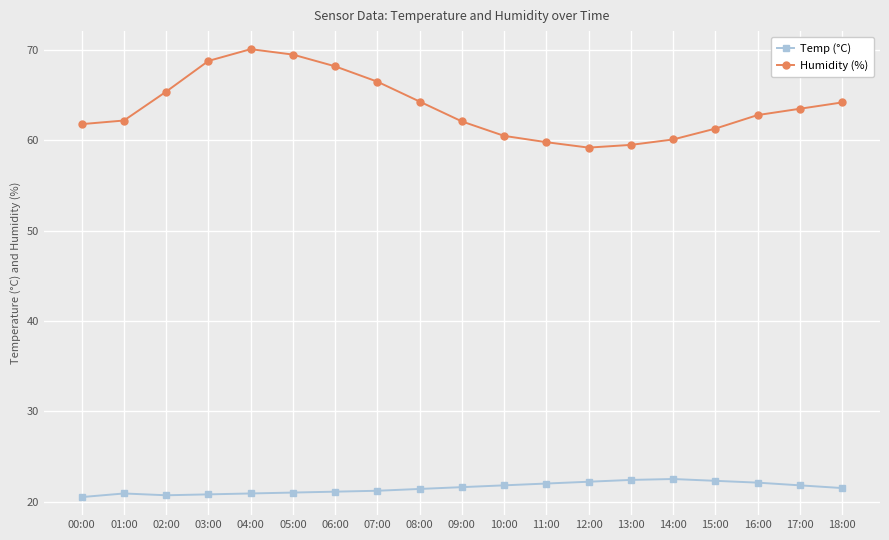

Which series has the largest range (max minus min)?

Humidity (%)